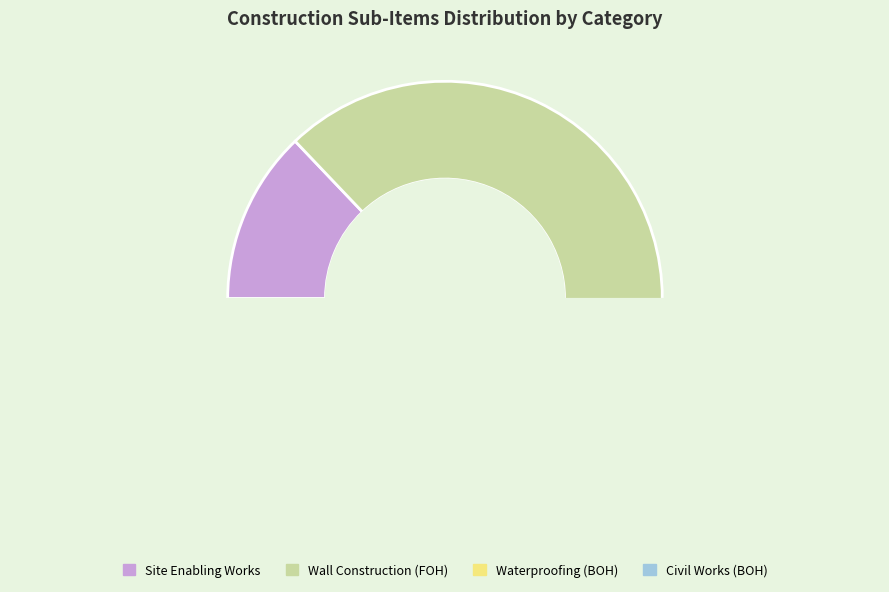

How many segments does this pie chart have?

4